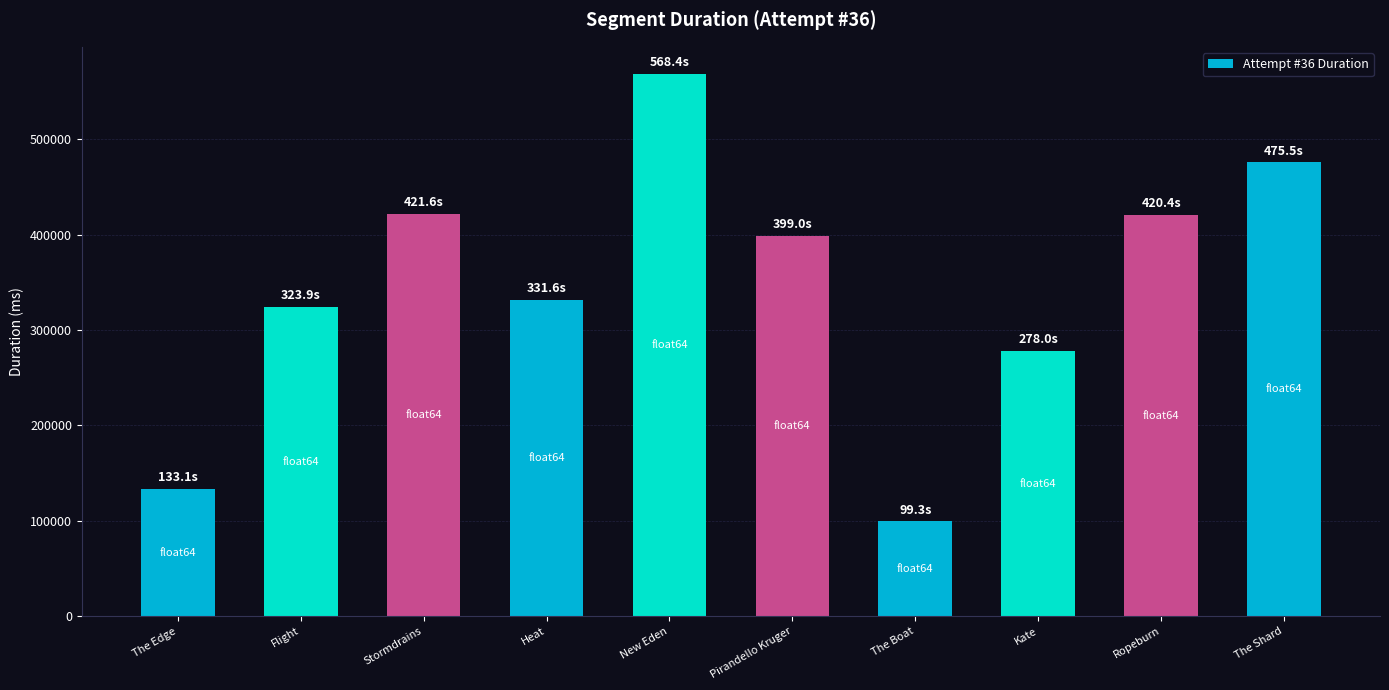

What is the label of the 10th bar from the left?

The Shard